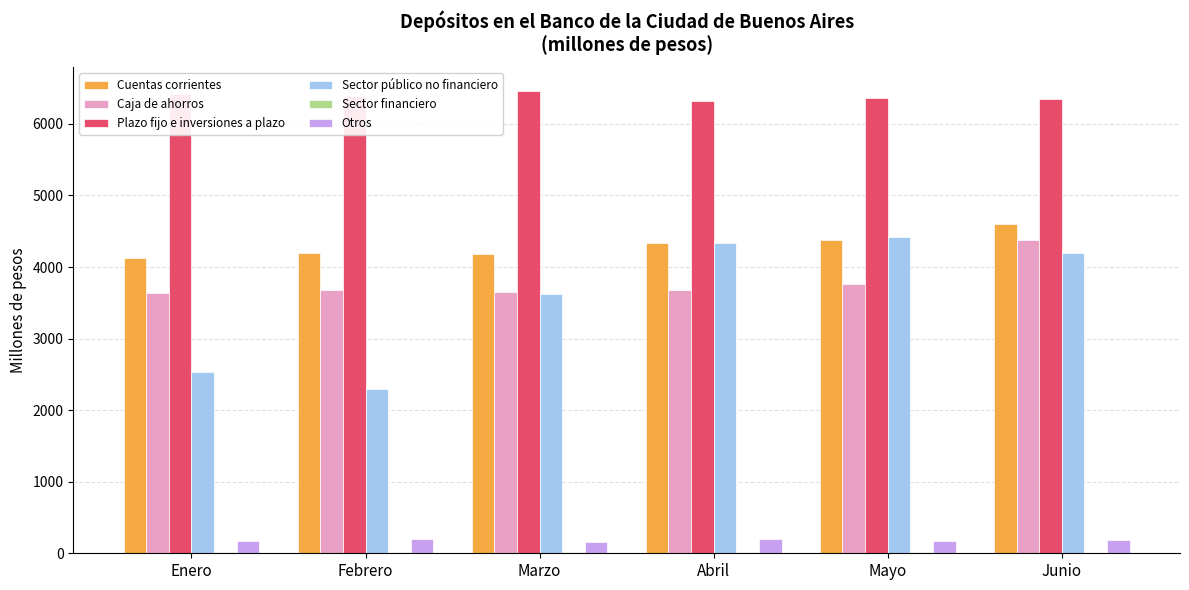

What is the maximum value shown in the chart?

6464.7